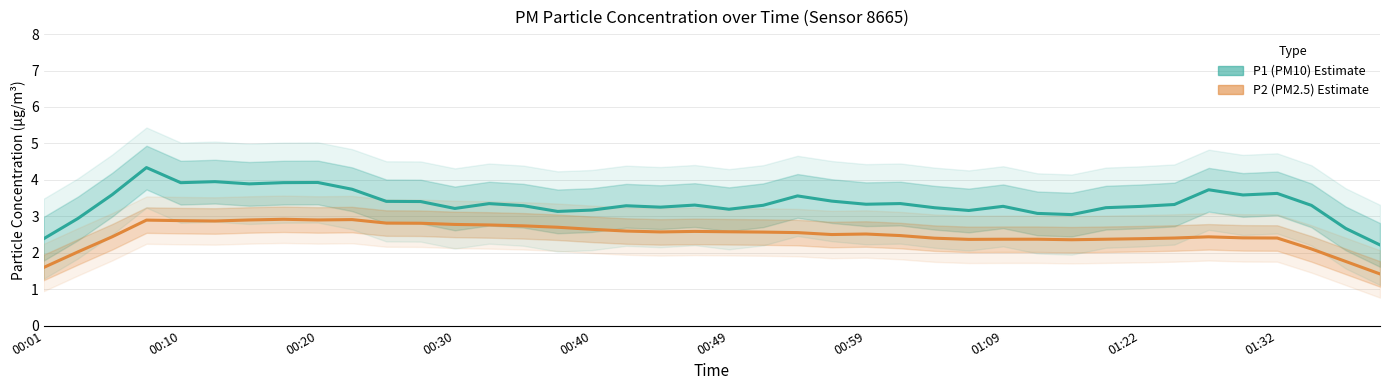

Is it true that P2 (PM2.5) equals 2.6 at 22?

True